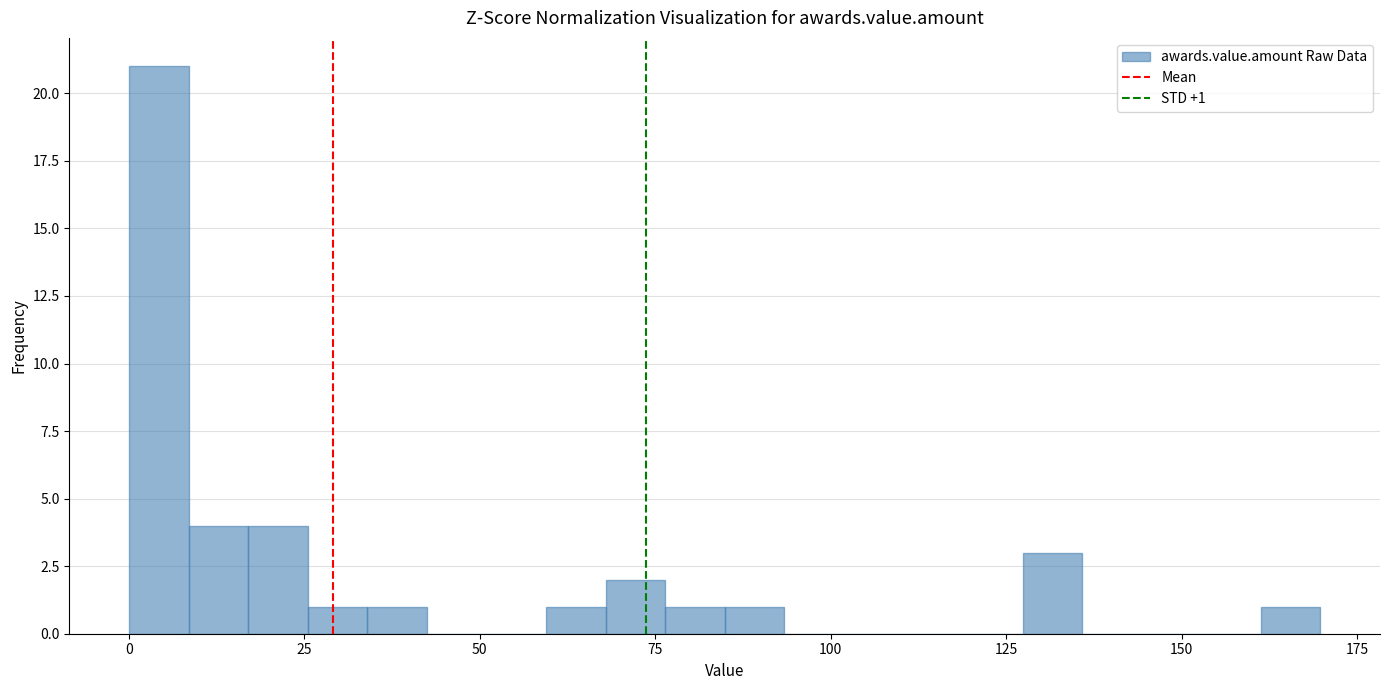

Read against the x-axis, roughly where is the centre of the tallest bar?

5